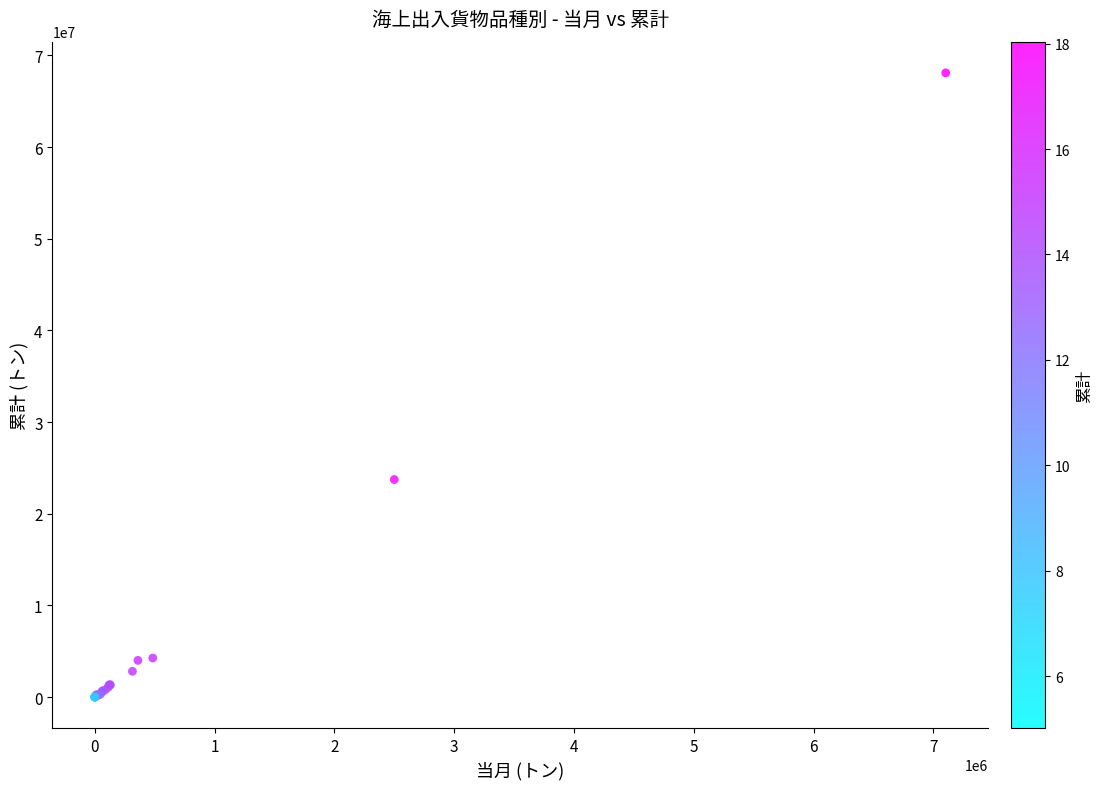

What Y value in the scatter plot is closest to 34049139?

23725876